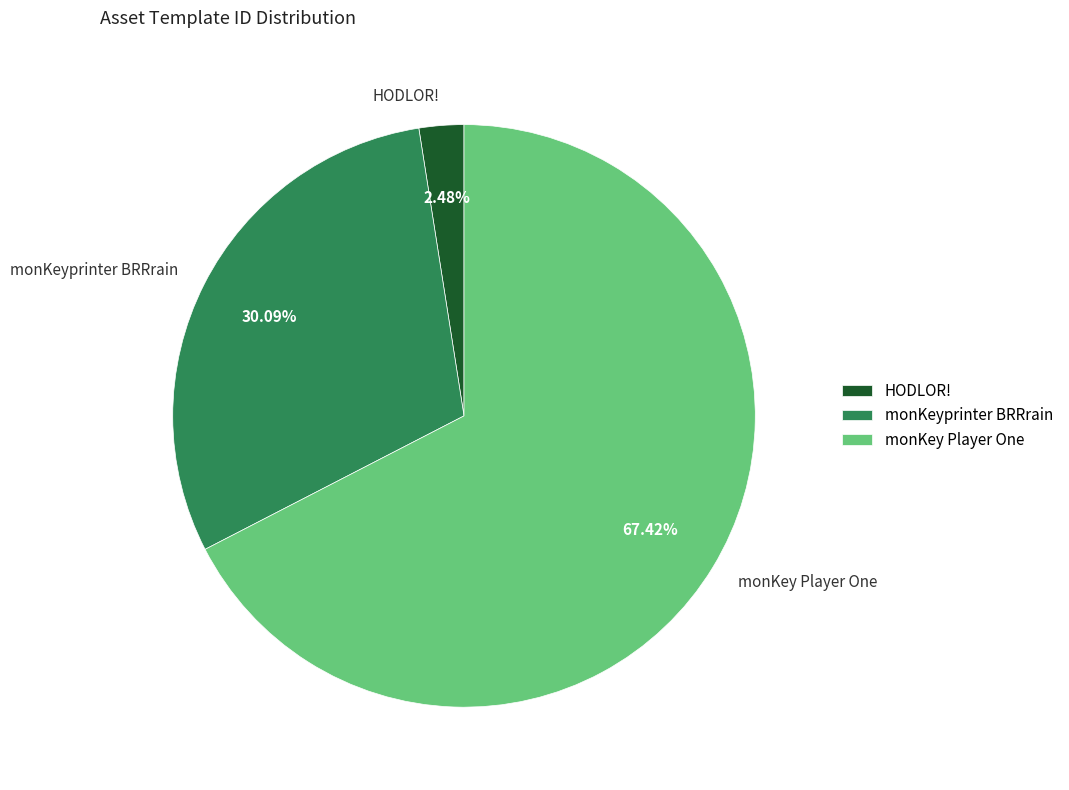

Does any single category account for the majority?

Yes